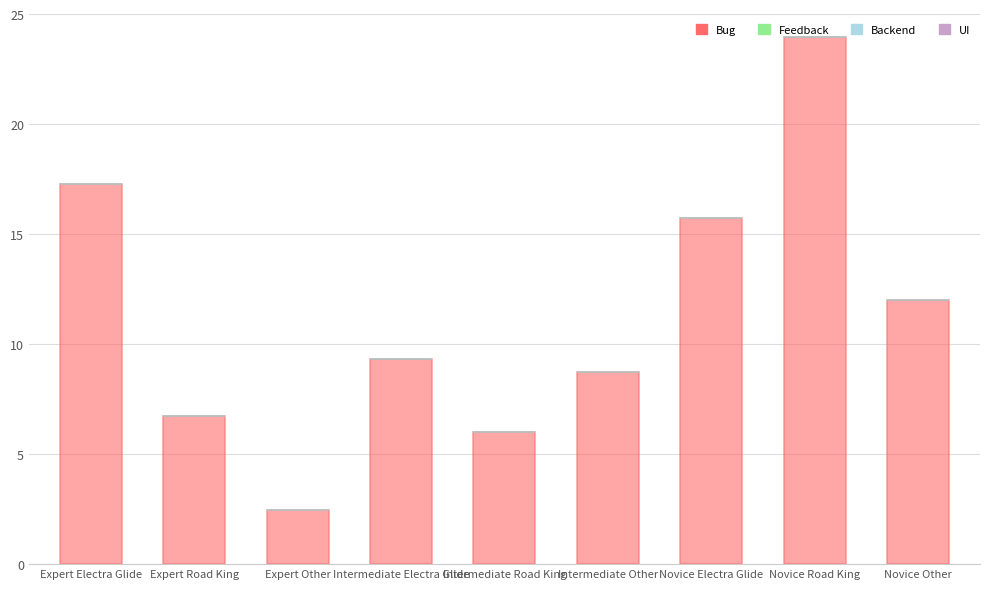

The chart shows a value of 23.9 at Novice Road King. True or false?

True